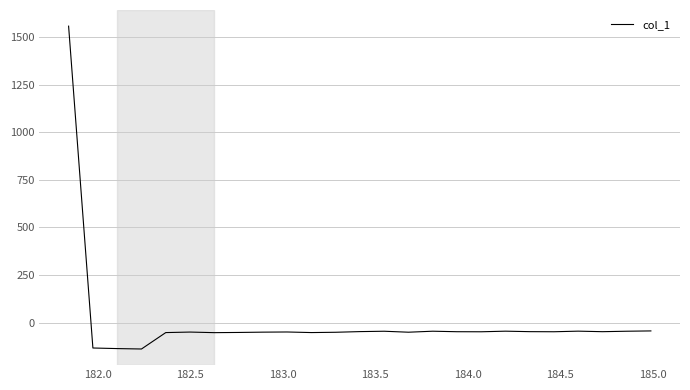

What is the difference between the maximum and minimum values?

1697.2